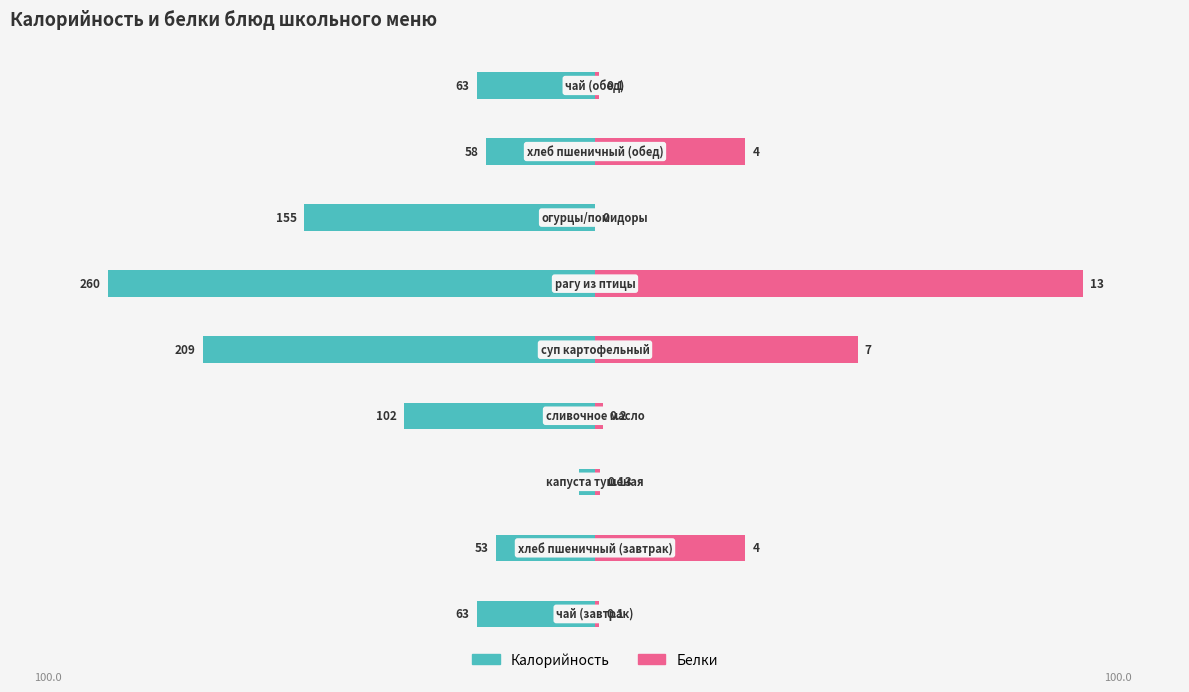

Reading left to right, what are all the values shown in this chart?

Калорийность: 0=-24.2	1=-20.4	2=-3.3	3=-39.2	4=-80.4	5=-100.0	6=-59.6	7=-22.3	8=-24.2
Белки: 0=0.8	1=30.8	2=1.0	3=1.5	4=53.8	5=100.0	6=0.0	7=30.8	8=0.8